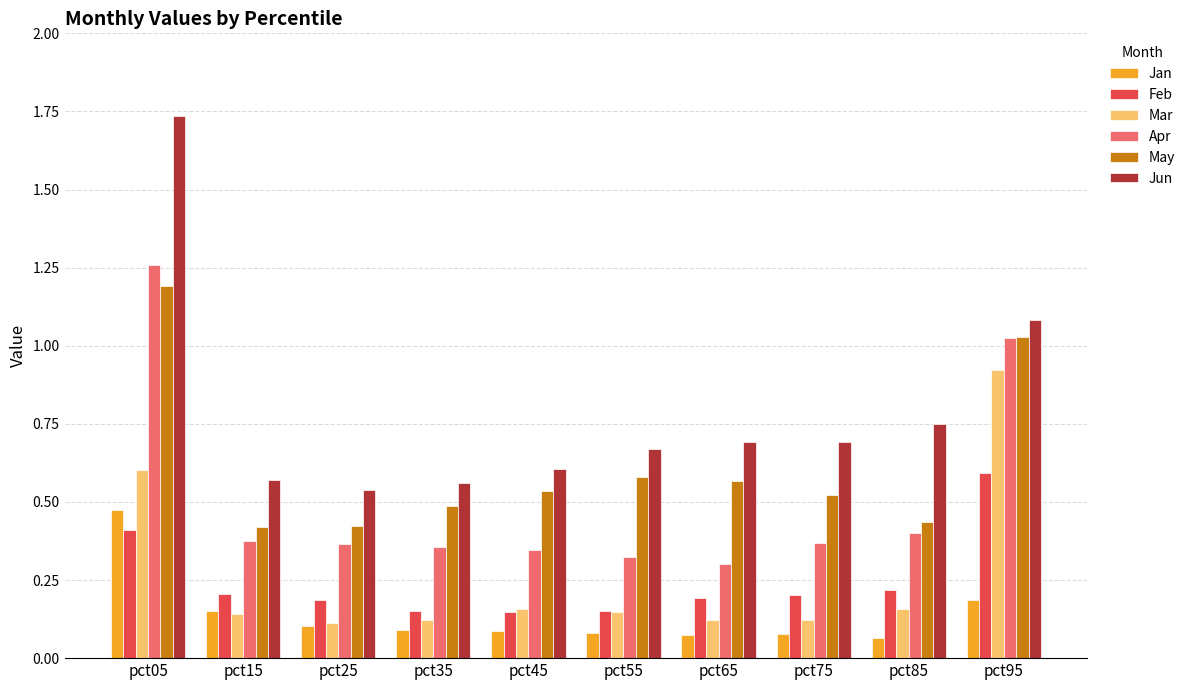

What are all the series names shown in the legend?

Jan, Feb, Mar, Apr, May, Jun